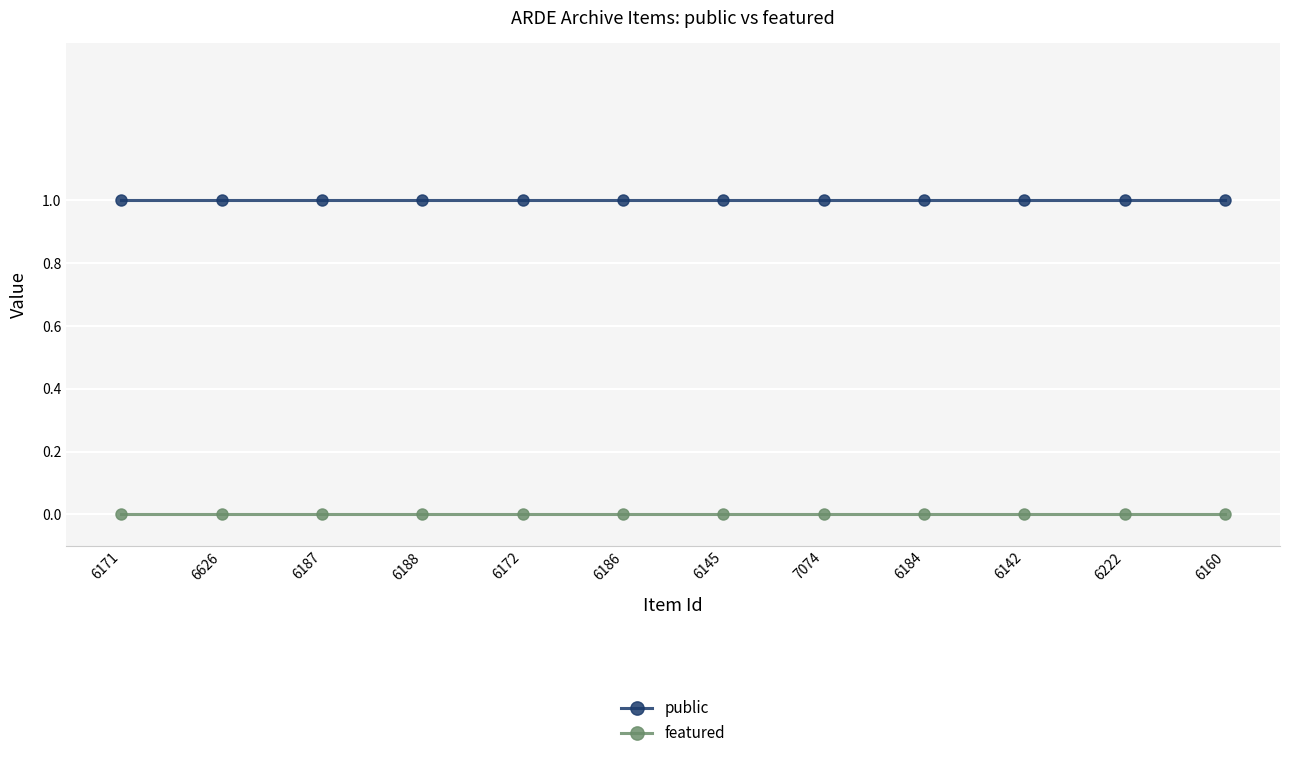

Reading left to right, extract all data points from this chart.

public: 1	1	1	1	1	1	1	1	1	1	1	1
featured: 0	0	0	0	0	0	0	0	0	0	0	0